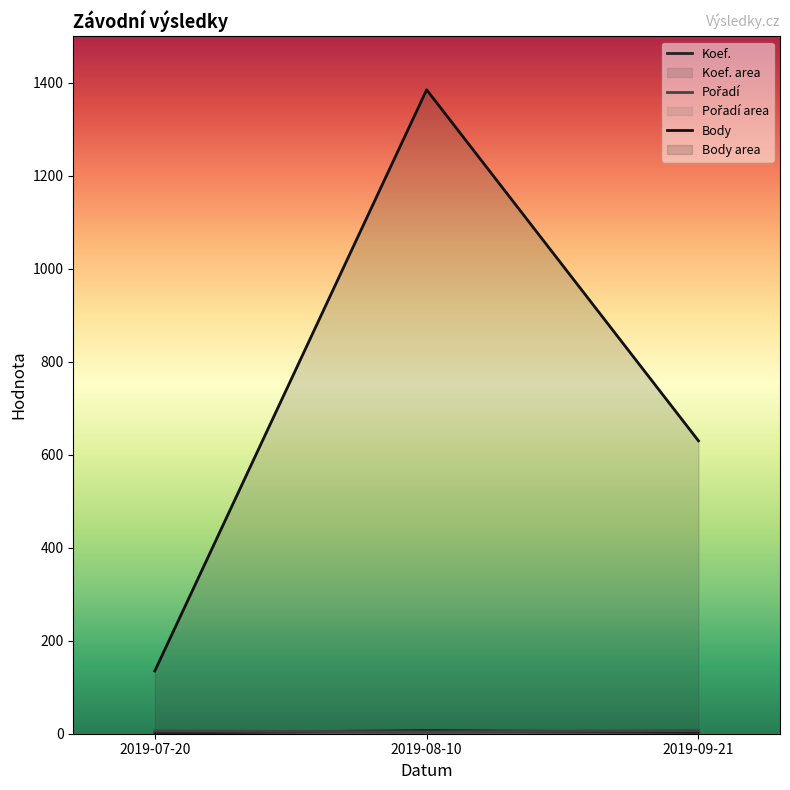

How many categories are shown in the chart?

3